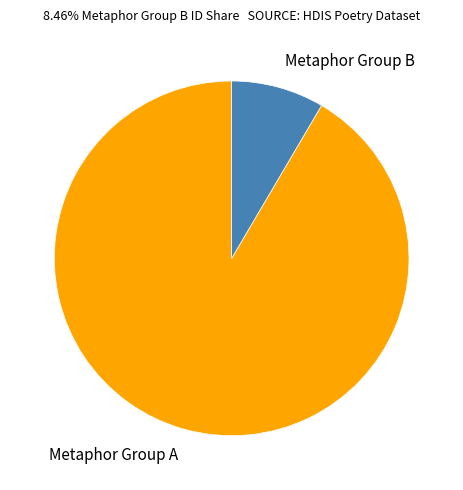

Does Metaphor Group A account for over 50% of the chart?

Yes